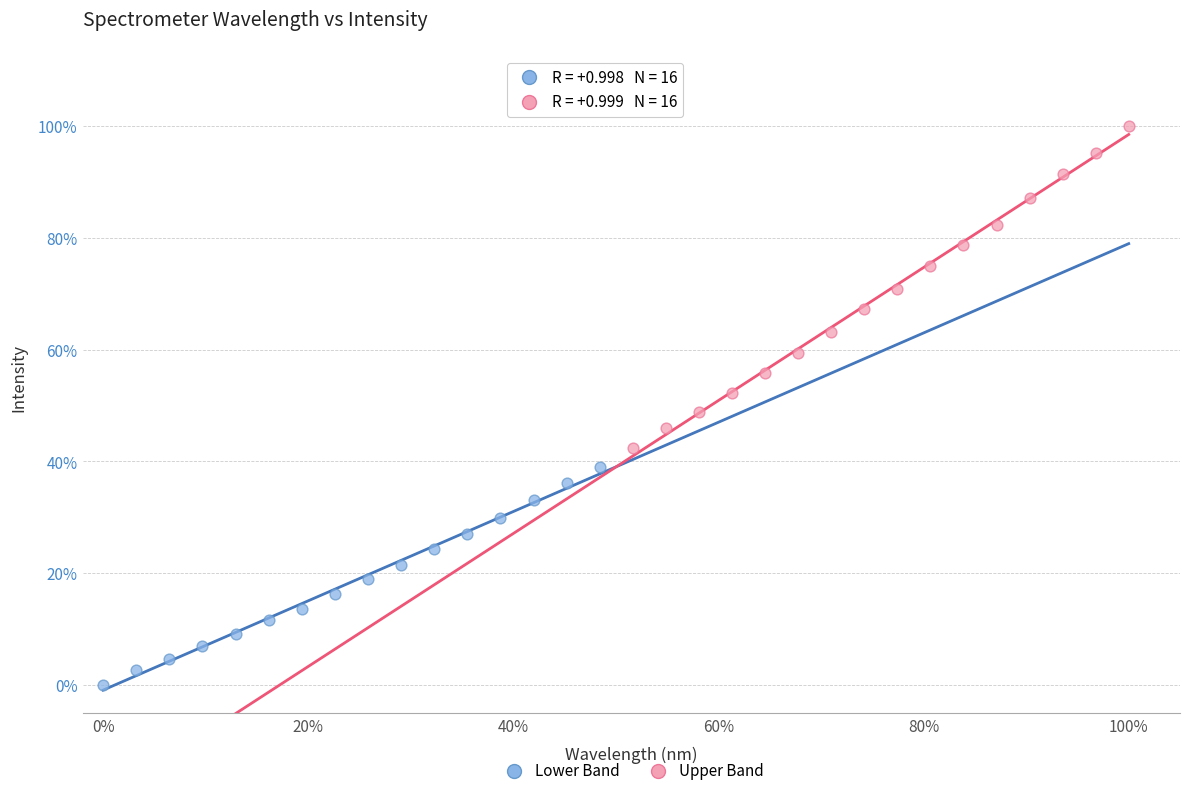

What are all the series names shown in the legend?

Lower Band, Upper Band